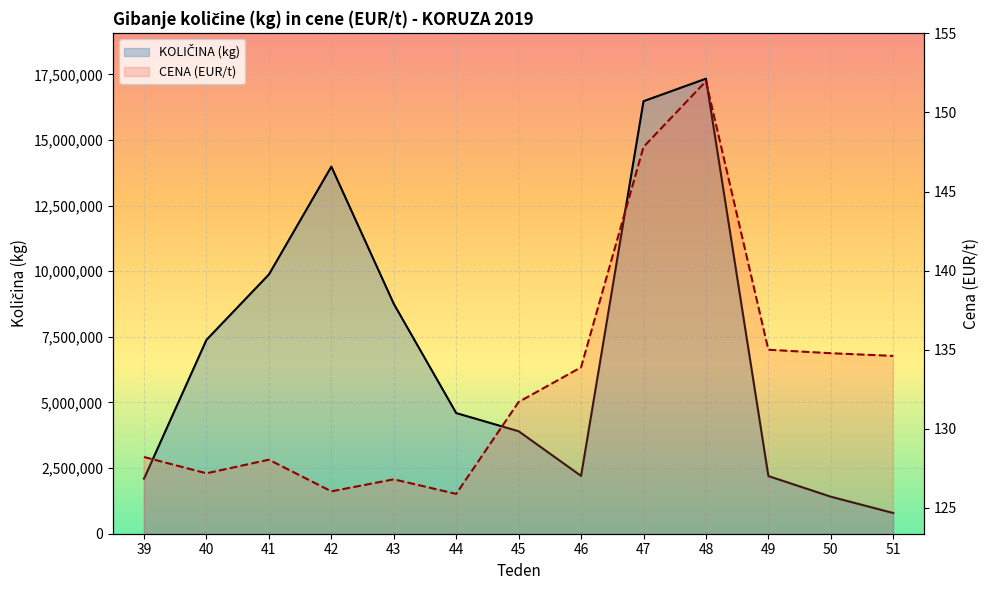

True or false: CENA (EUR/t) and KOLIČINA (kg) cross at least once.

False